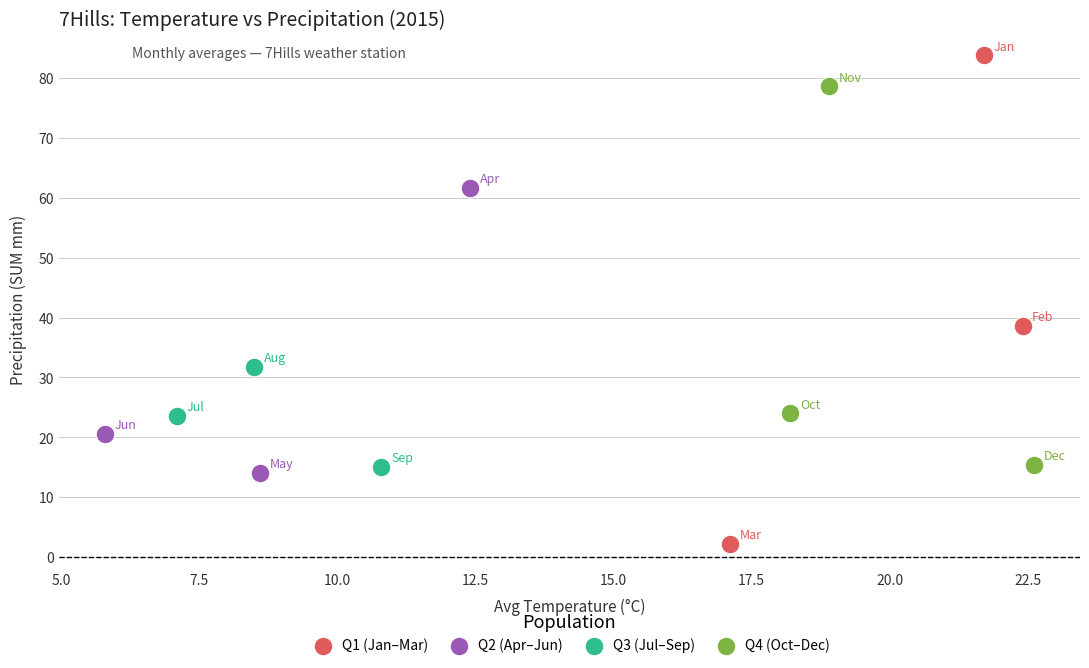

Which series contains the highest Y value?

Q1 (Jan–Mar)